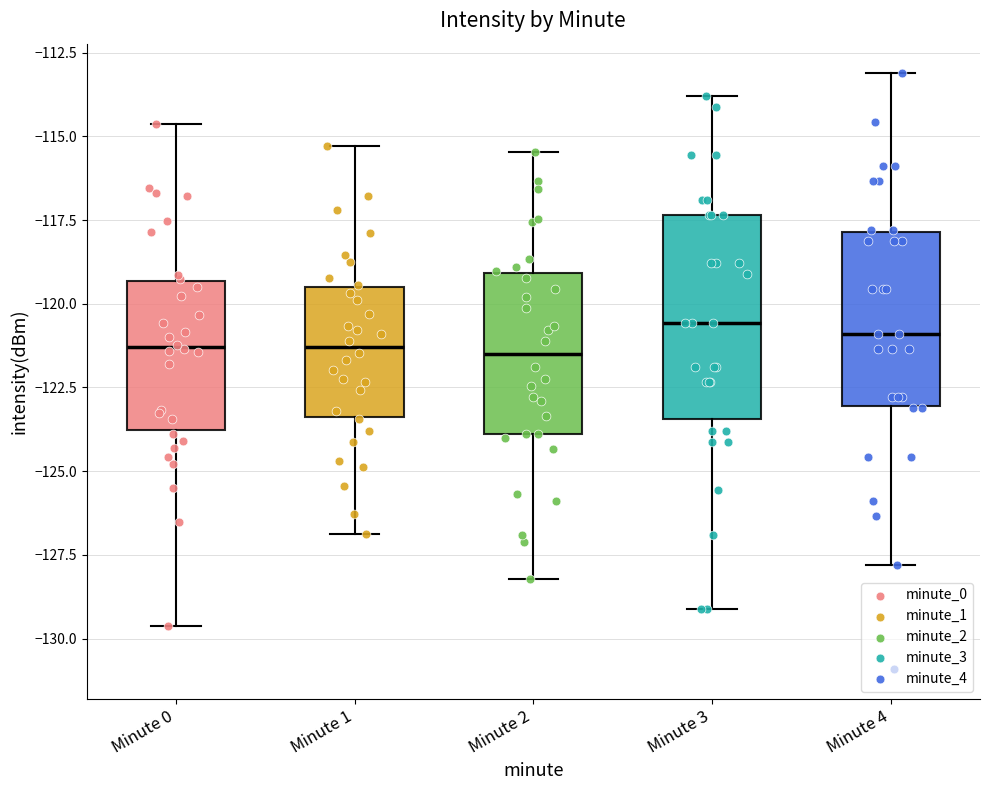

Reading left to right, read every box against the y-axis: the position of its median line, the range the box covers, and the ends of its whiskers. The values are not printed on the chart, so give them approximately, as read against the axis.

Minute 0: median -121.5, box -124.0 to -119.5, whiskers -129.5 to -114.5
Minute 1: median -121.5, box -123.5 to -119.5, whiskers -127.0 to -115.5
Minute 2: median -121.5, box -124.0 to -119.0, whiskers -128.0 to -115.5
Minute 3: median -120.5, box -123.5 to -117.5, whiskers -129.0 to -114.0
Minute 4: median -121.0, box -123.0 to -118.0, whiskers -128.0 to -113.0